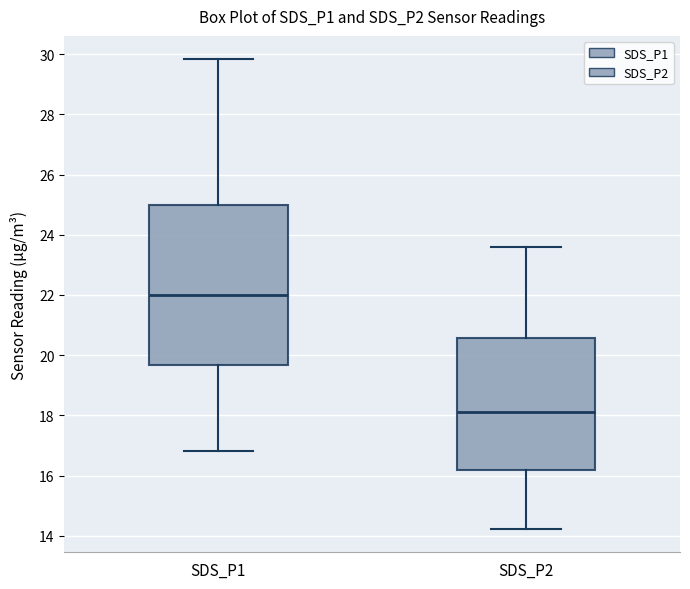

Which box is the tallest, from its lower edge to its upper edge?

SDS_P1